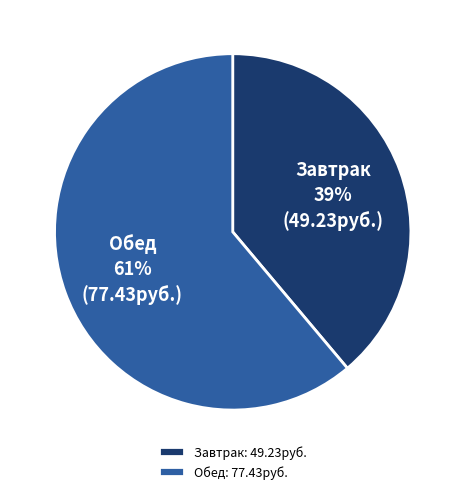

Which slice is the largest?

Обед